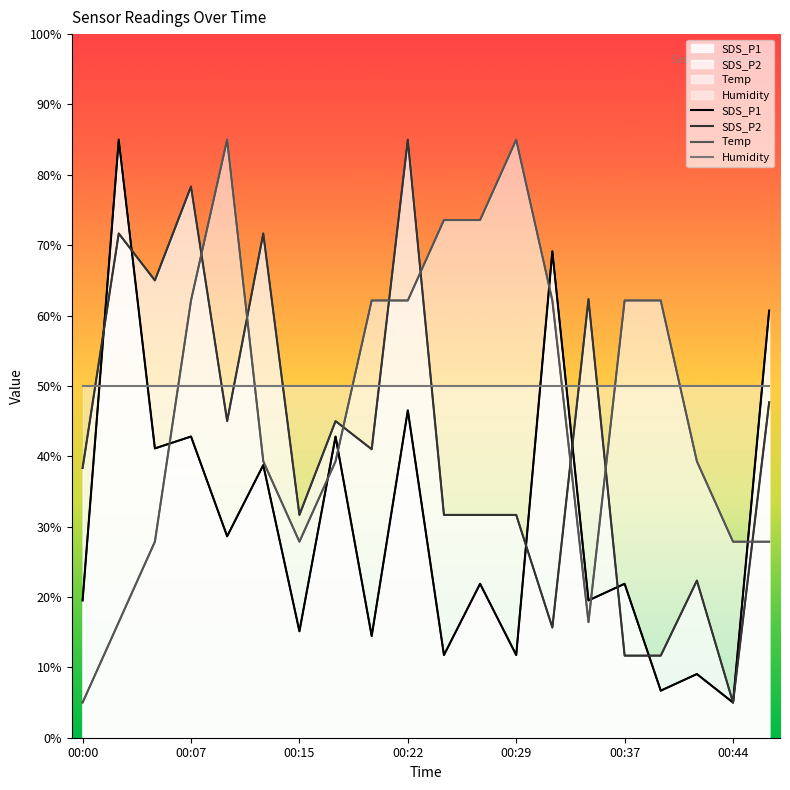

The value of Temp at 00:15 is 17.9. True or false?

False